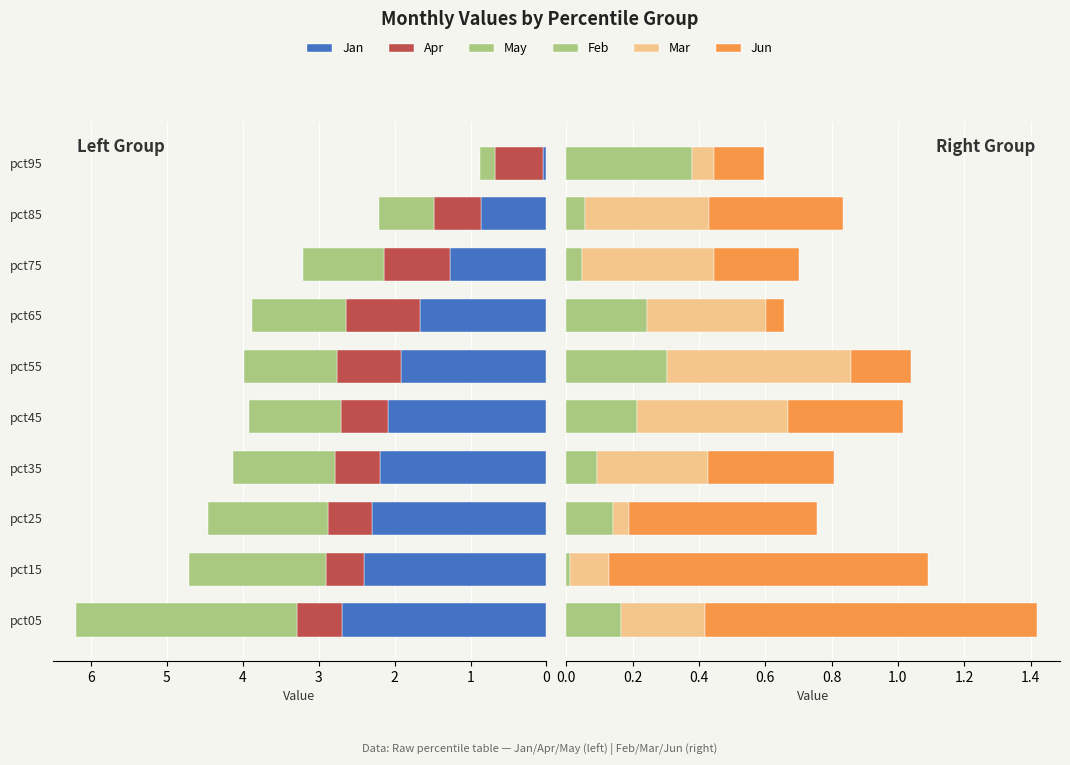

What is the highest value of the Mar series?

0.6